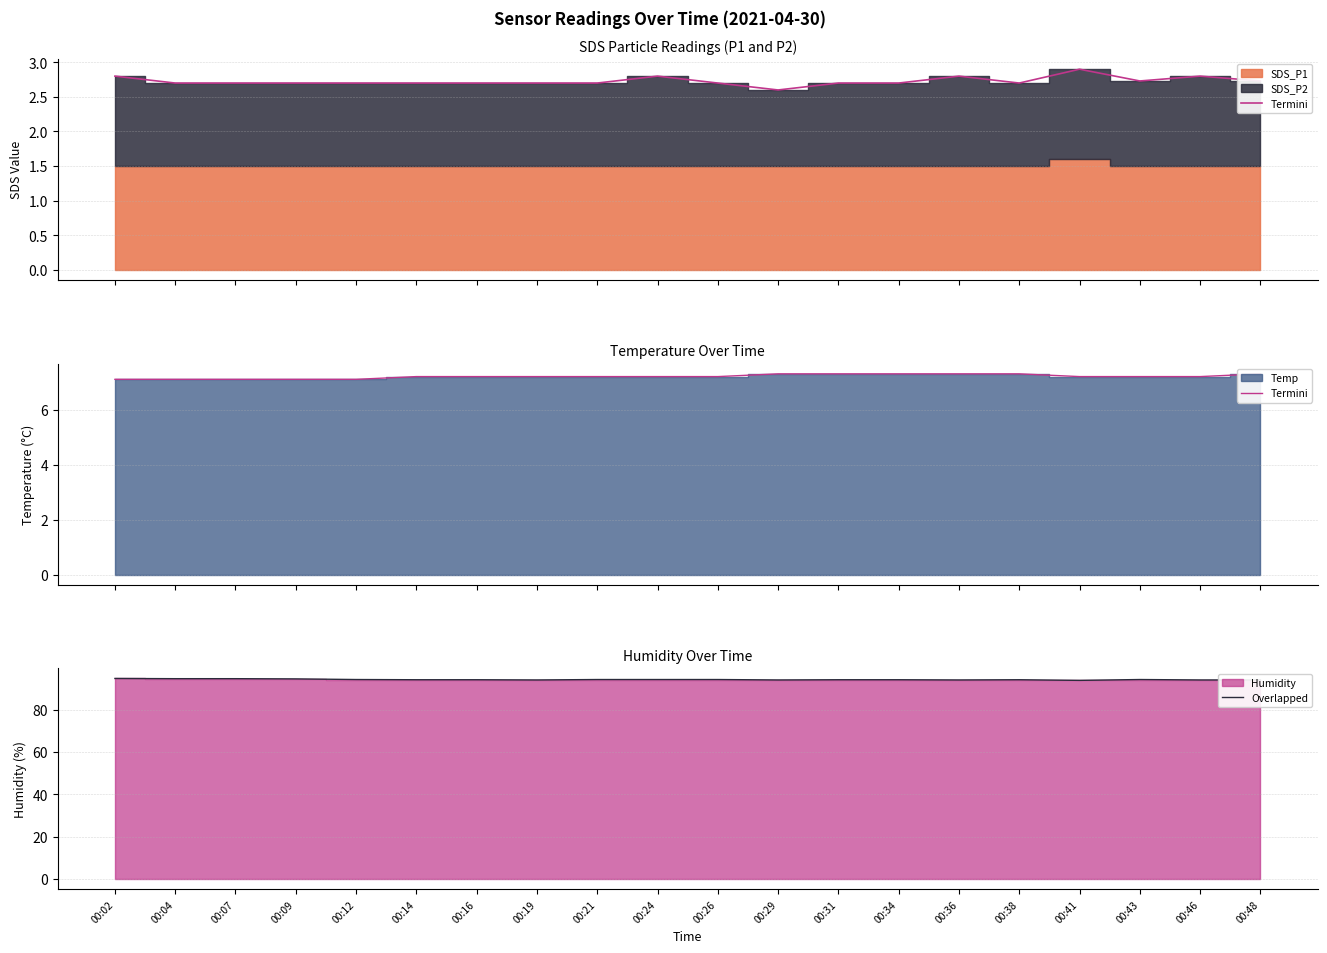

Rank the categories by Termini value from lowest to highest.

00:02, 00:04, 00:07, 00:09, 00:12, 00:14, 00:16, 00:19, 00:21, 00:24, 00:26, 00:41, 00:43, 00:46, 00:29, 00:31, 00:34, 00:36, 00:38, 00:48